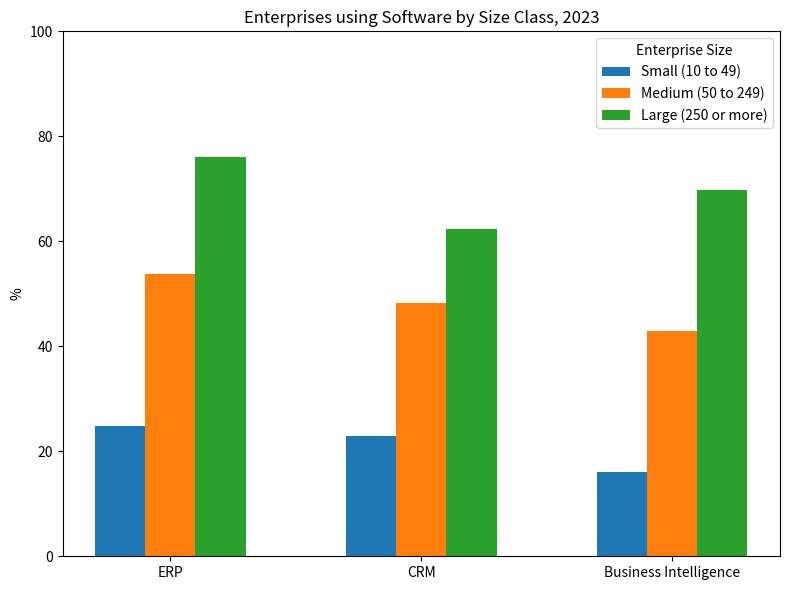

Rank the categories by Large (250 or more) value from lowest to highest.

CRM, Business Intelligence, ERP